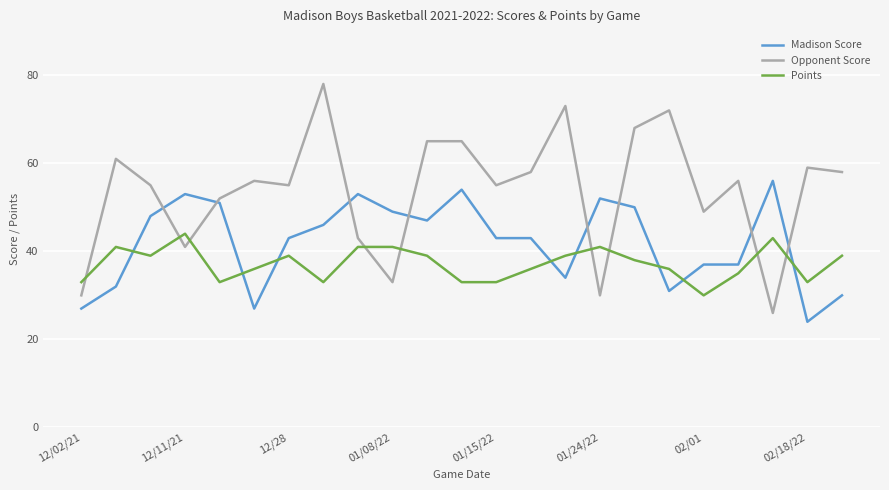

True or false: Points and Opponent Score cross at least once.

True